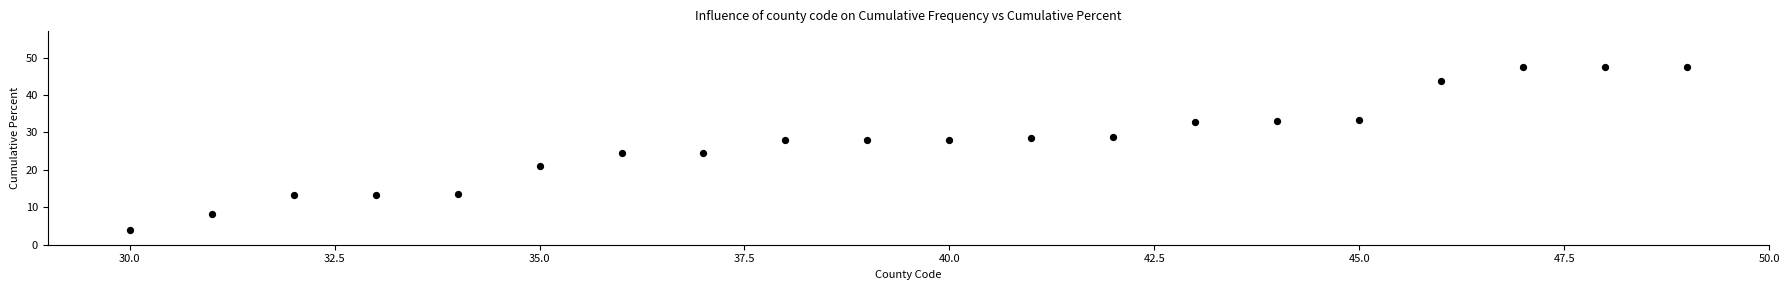

What is the range of Y values (max minus min)?

43.5